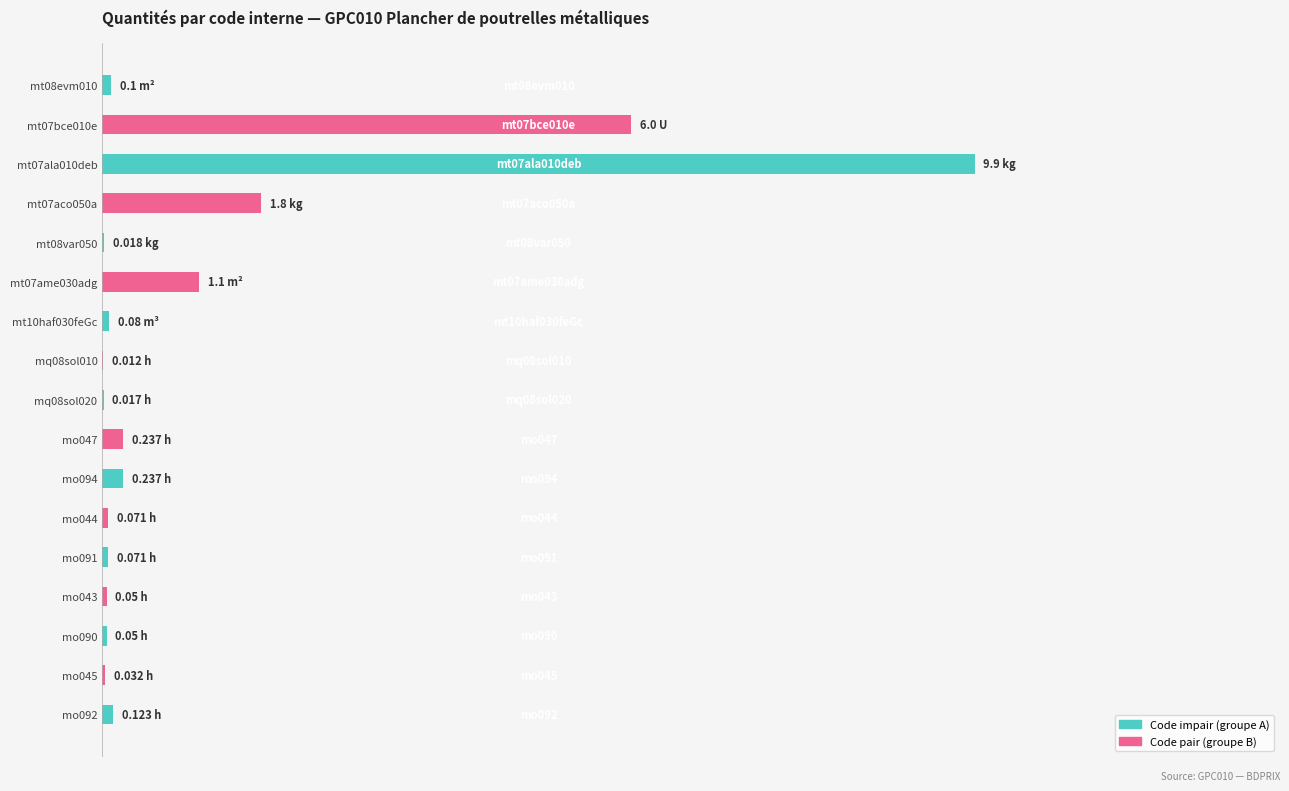

What is the maximum value shown in the chart?

9.9